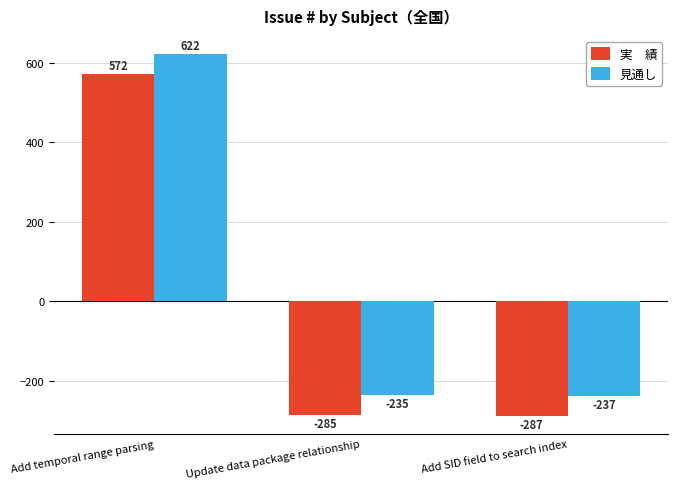

What is the spread (max minus min) of values at Add temporal range parsing?

50